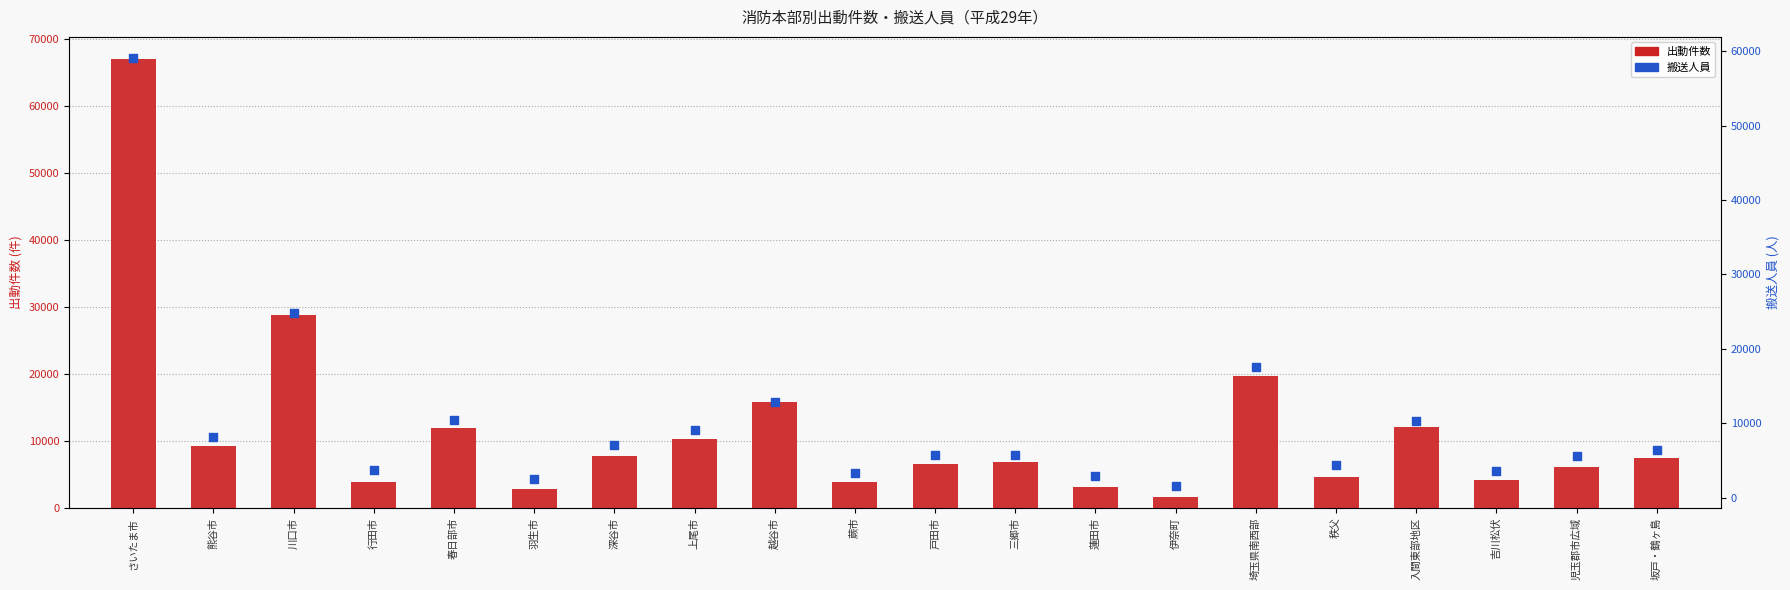

What are all the series names shown in the legend?

出動件数, 搬送人員